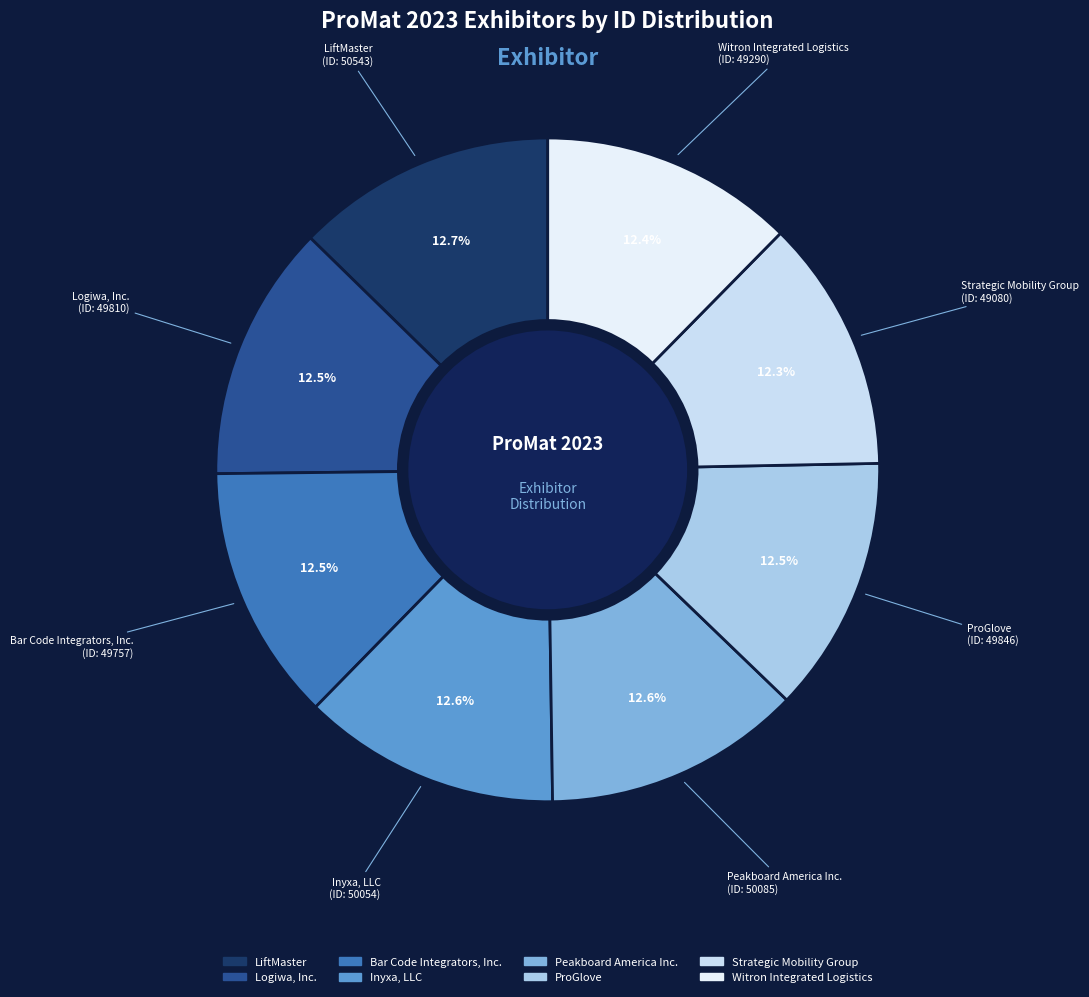

Is the sum of Logiwa, Inc. and Bar Code Integrators, Inc. greater than half?

No